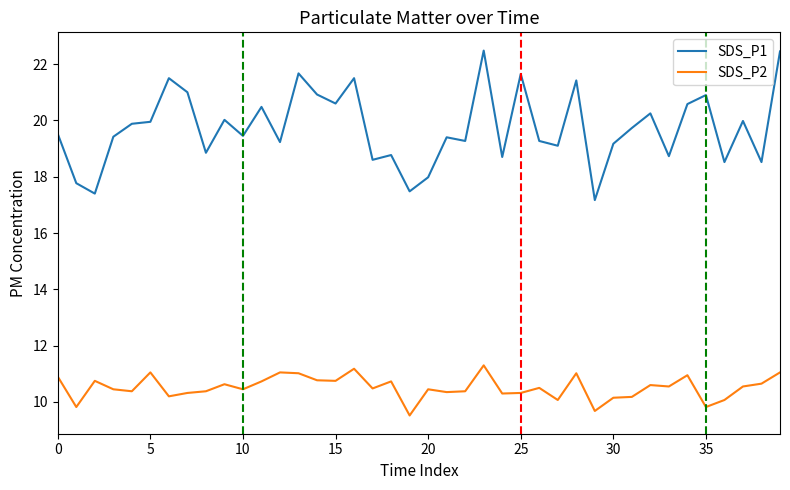

What is the highest value of the SDS_P1 series?

22.5